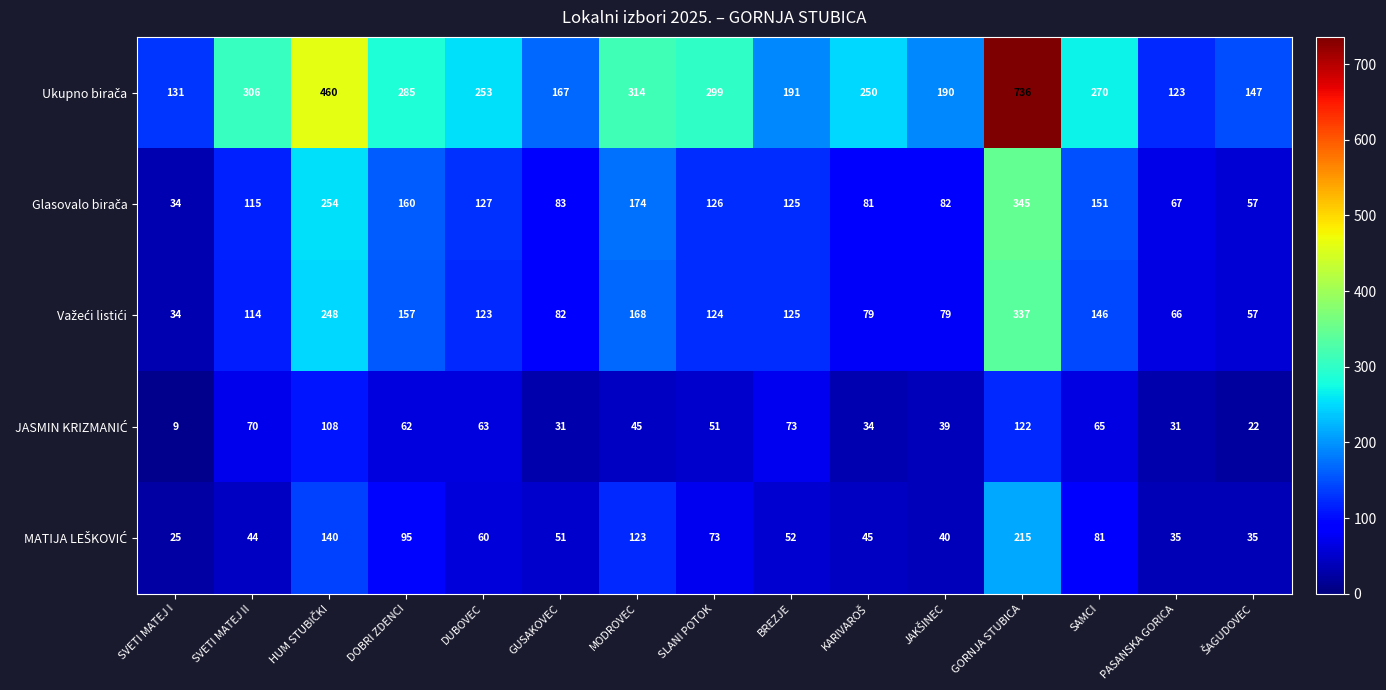

What is the difference between the highest and lowest values at SLANI POTOK?

248